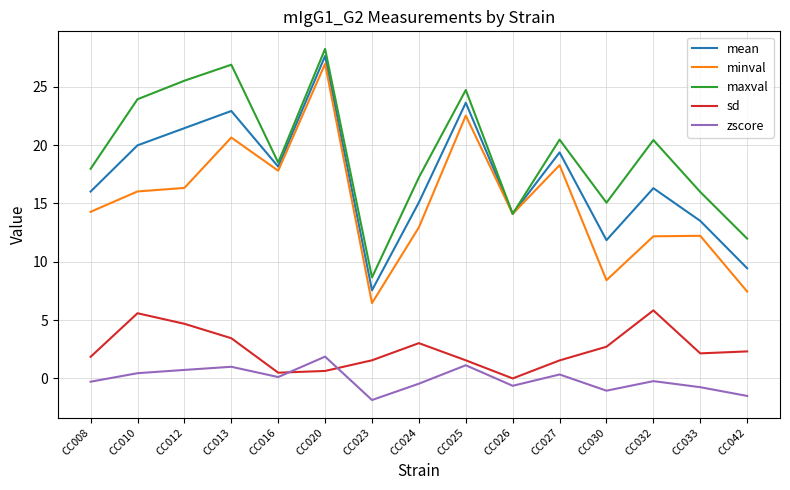

Rank the series by their maximum value, from lowest to highest.

zscore, sd, minval, mean, maxval